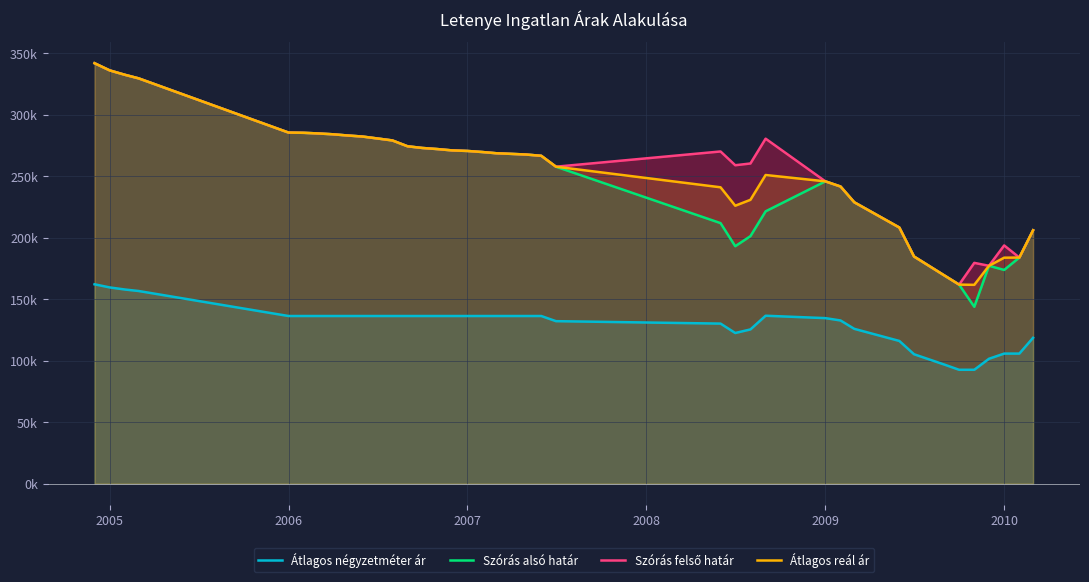

What is the average value of the Átlagos négyzetméter ár series?

129909